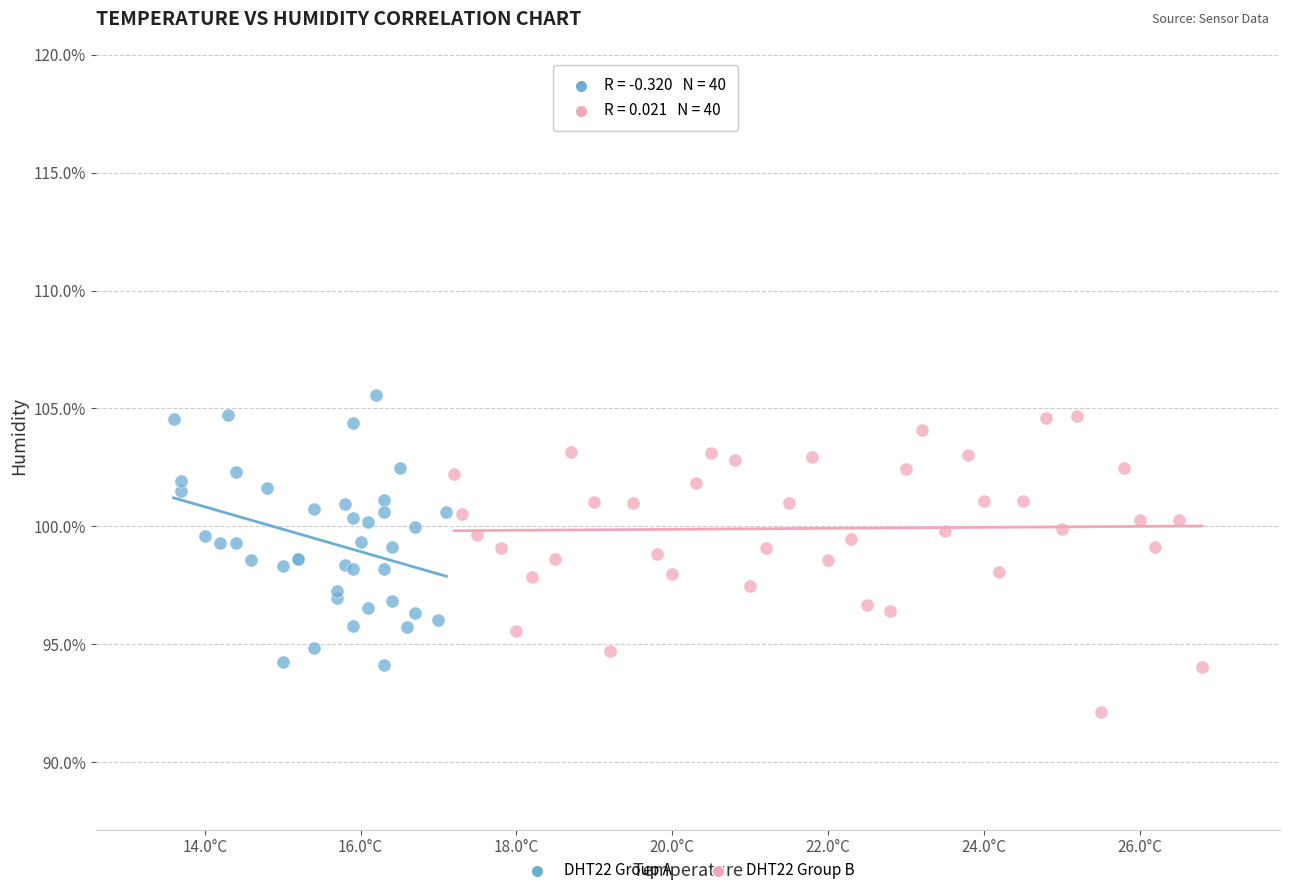

What are all the series names shown in the legend?

DHT22 Group A, DHT22 Group B